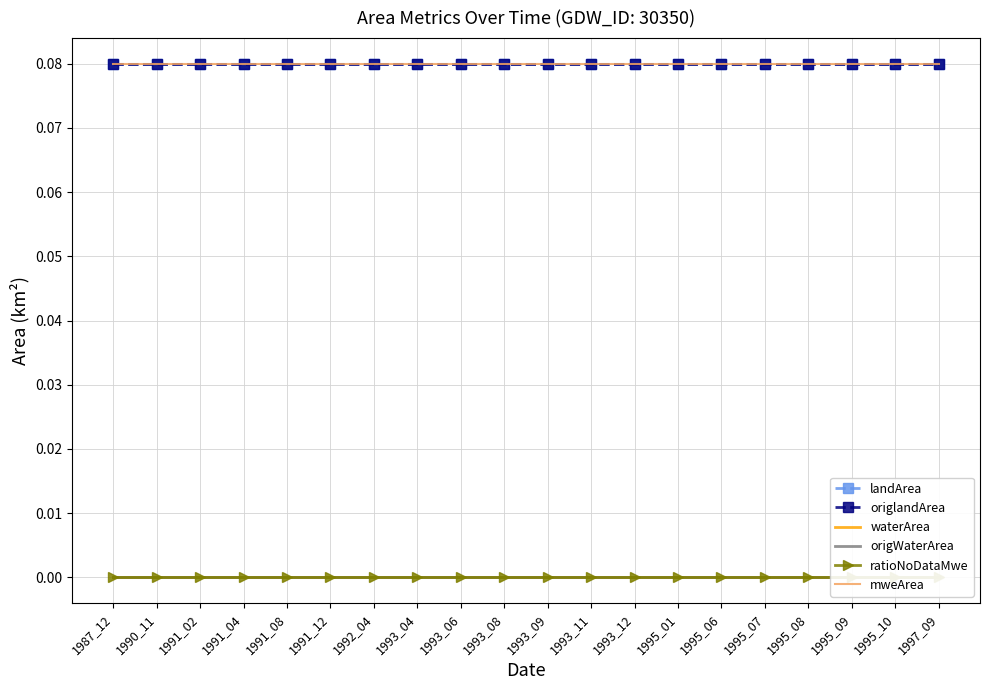

At which category is the sum across all series the highest?

1987_12